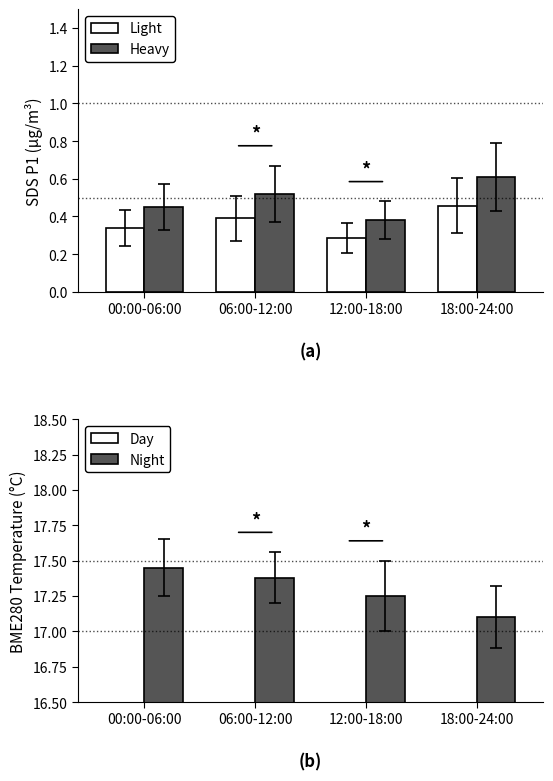

At which label does Light reach its minimum?

12:00-18:00